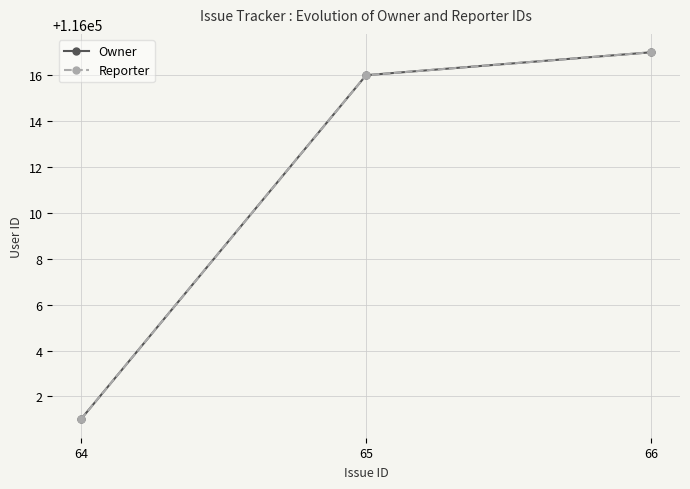

How many lines are shown in the chart?

2